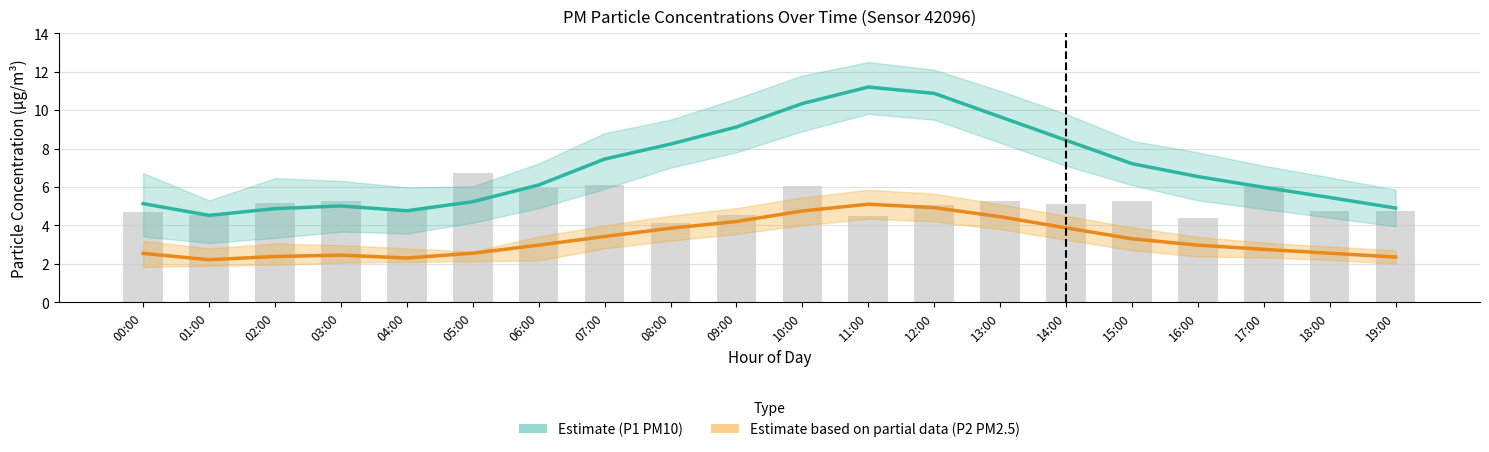

What is the label of the 14th bar from the left?

13:00